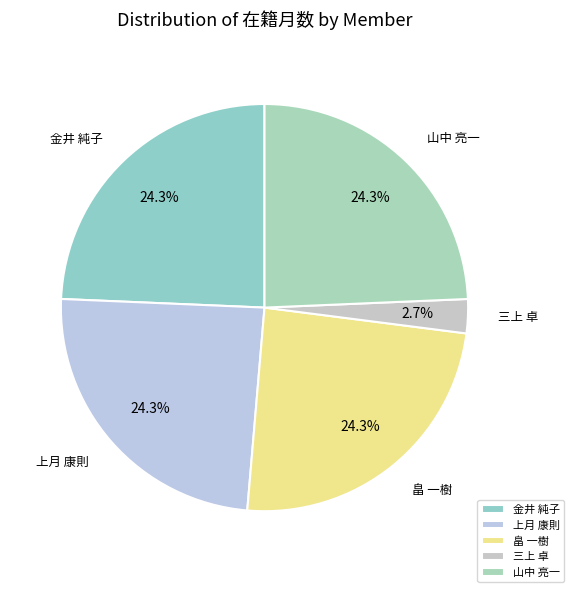

Which slice is the smallest?

三上 卓